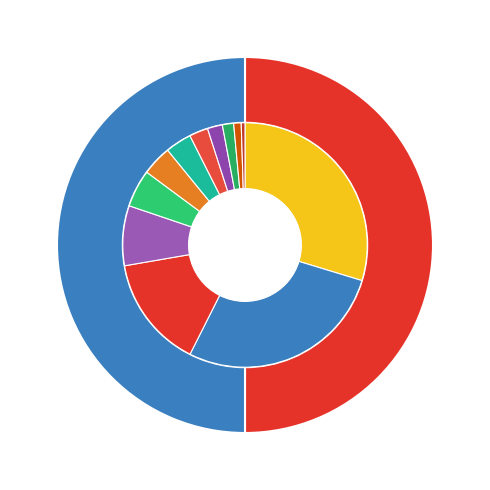

Count the number of slices in the pie.

2